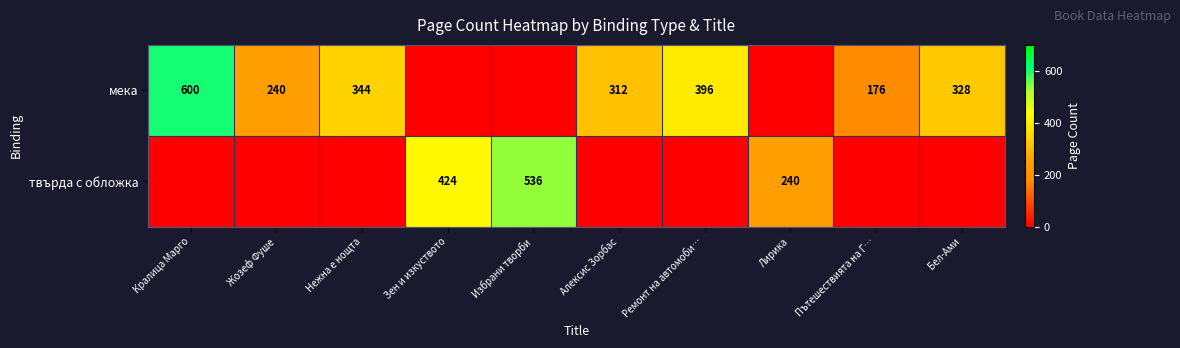

The row_0 series shows 600 at Кралица Марго. True or false?

True